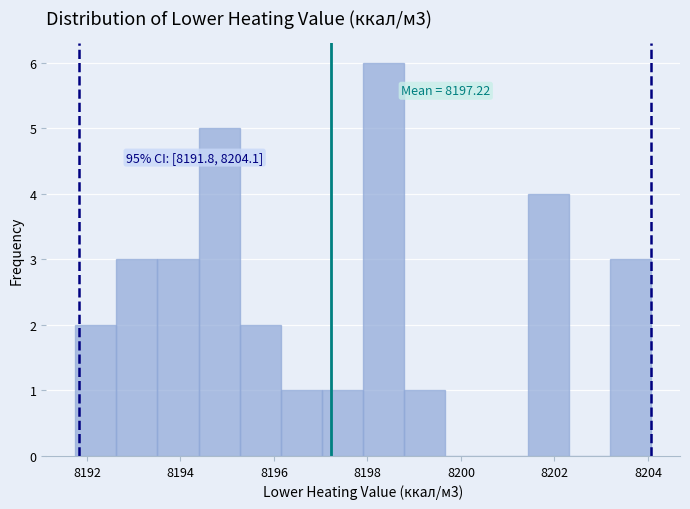

Which range on the x-axis has the tallest bar?

8198.0 to 8198.8